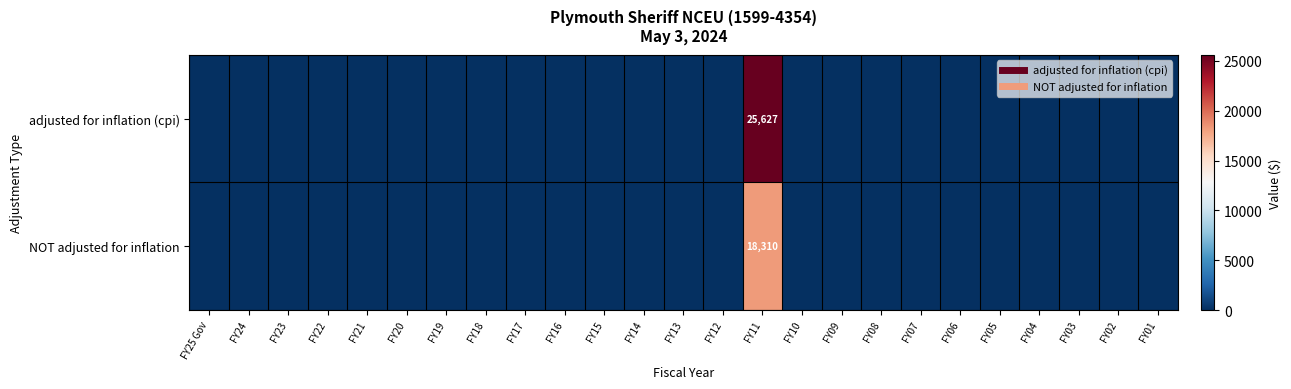

Which series has the largest total across all categories?

row_0